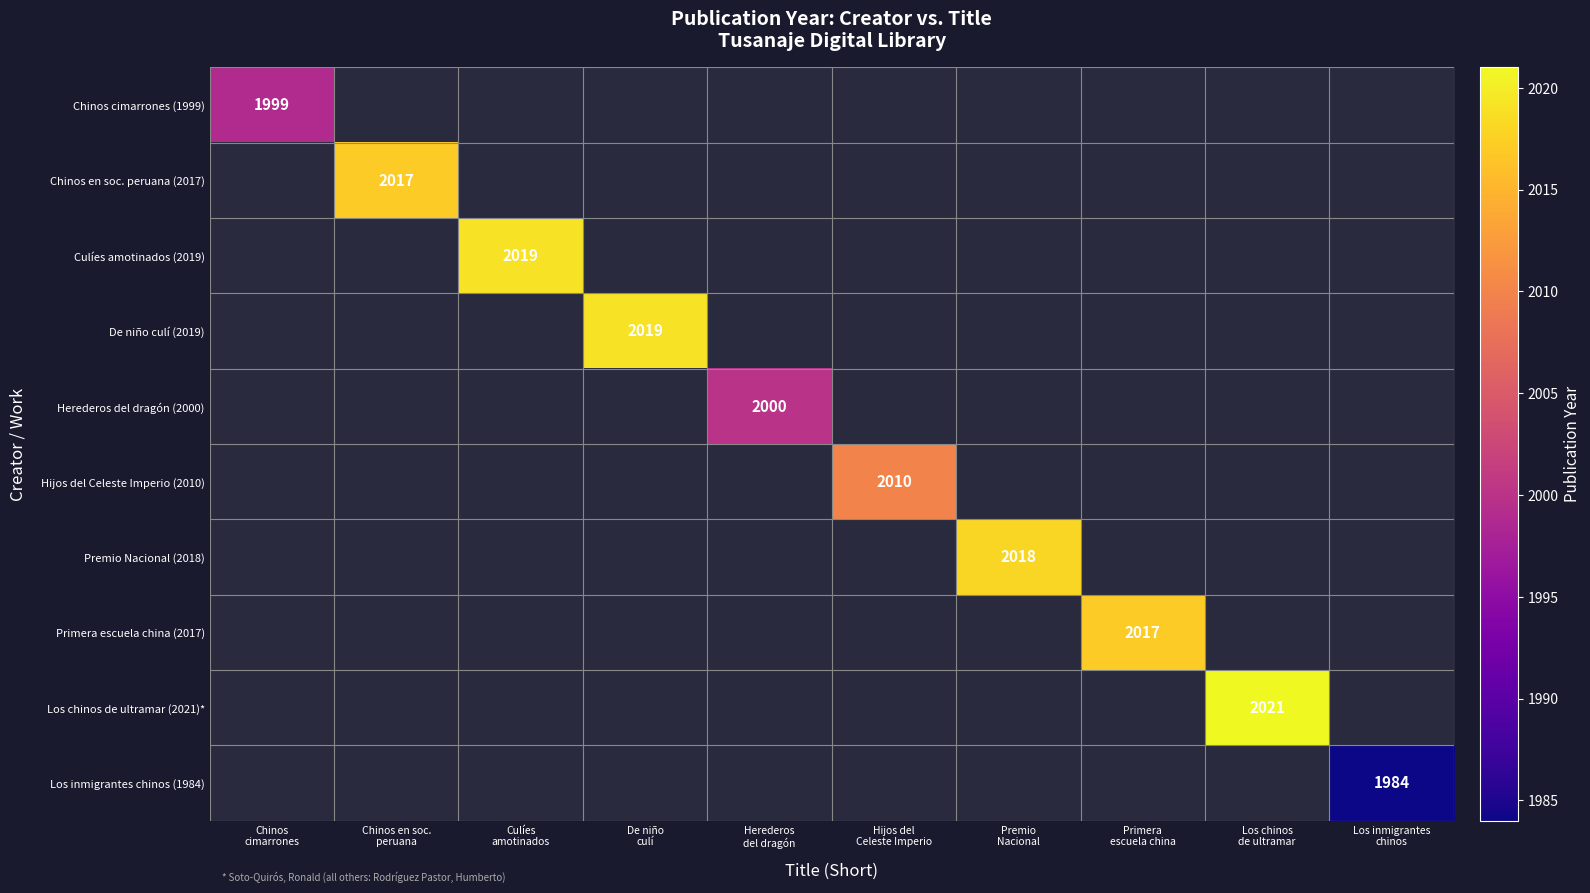

How many series are shown in this chart?

10